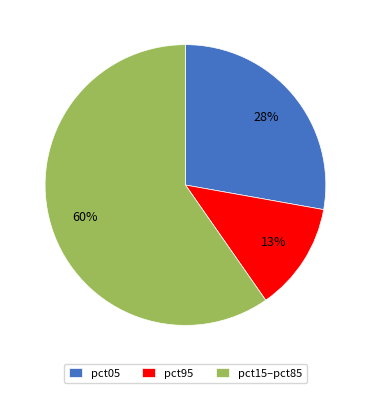

Does pct05 represent more than half of the total?

No